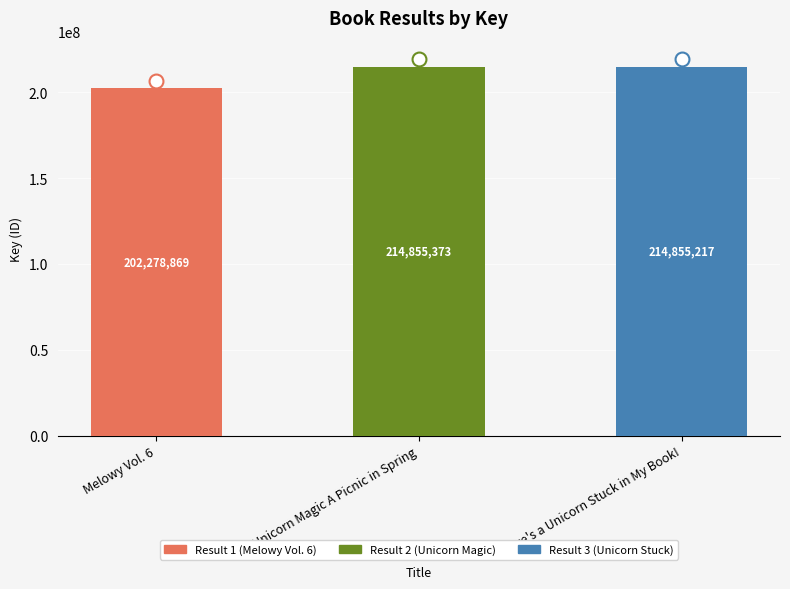

The chart shows a value of 351578112 at Melowy Vol. 6. True or false?

False